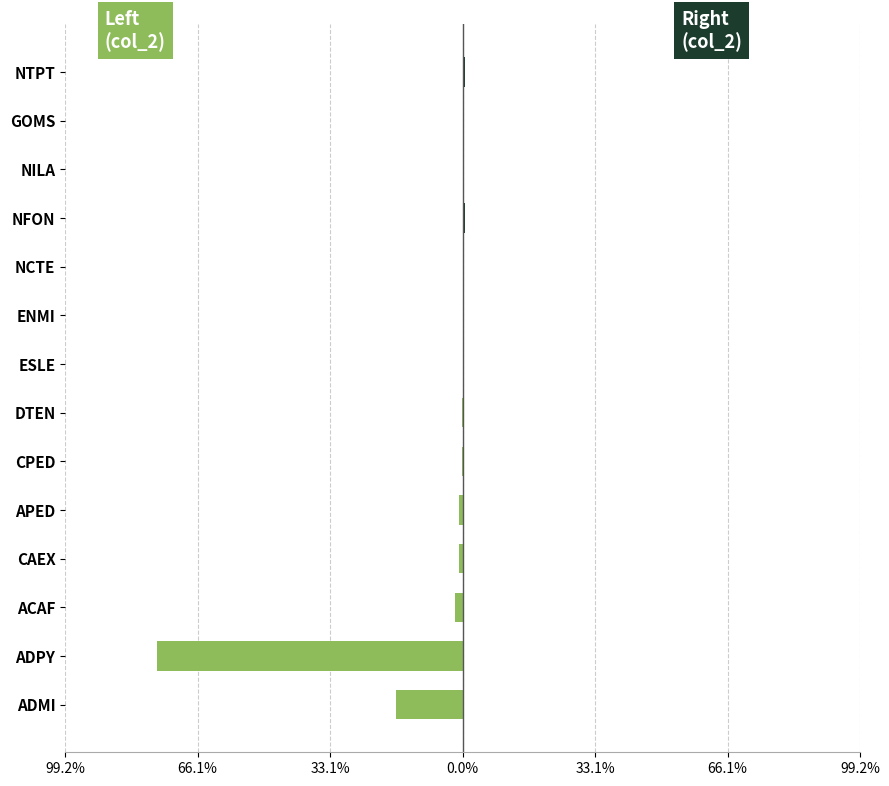

Between ACAF and NTPT, which series saw the biggest shift?

col_2 (left)